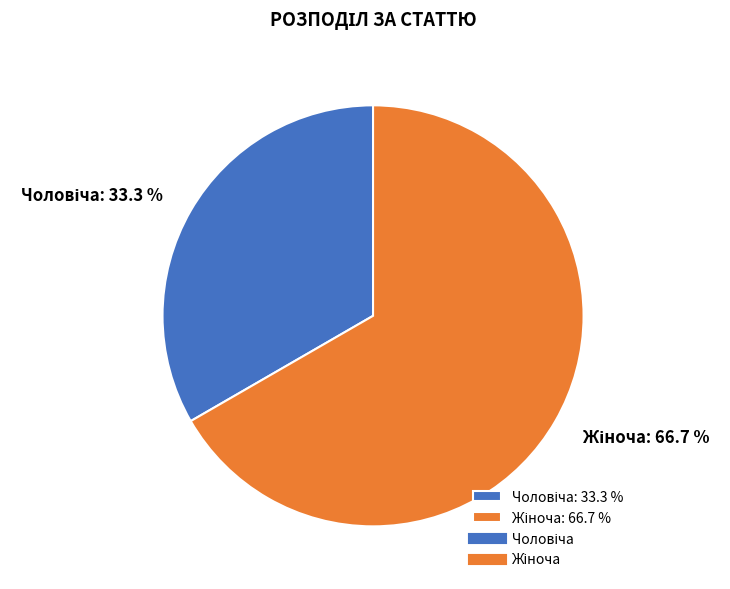

Is there any slice that represents more than half of the pie?

Yes